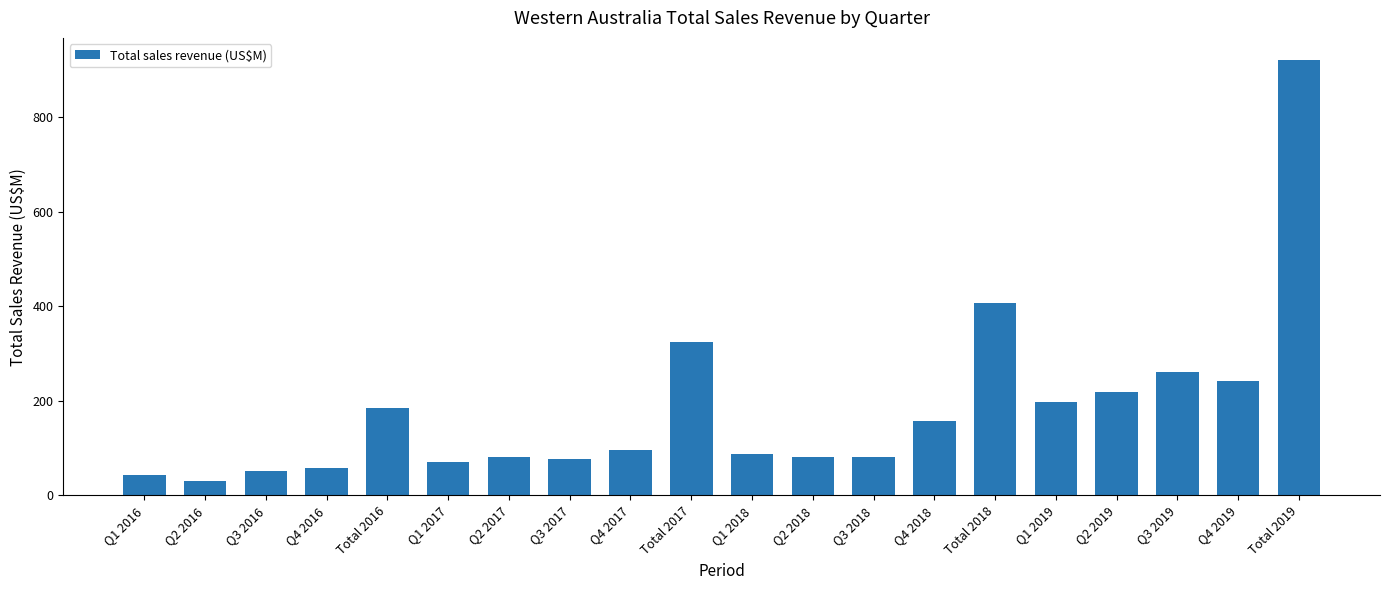

What is the label of the 18th bar from the right?

Q3 2016